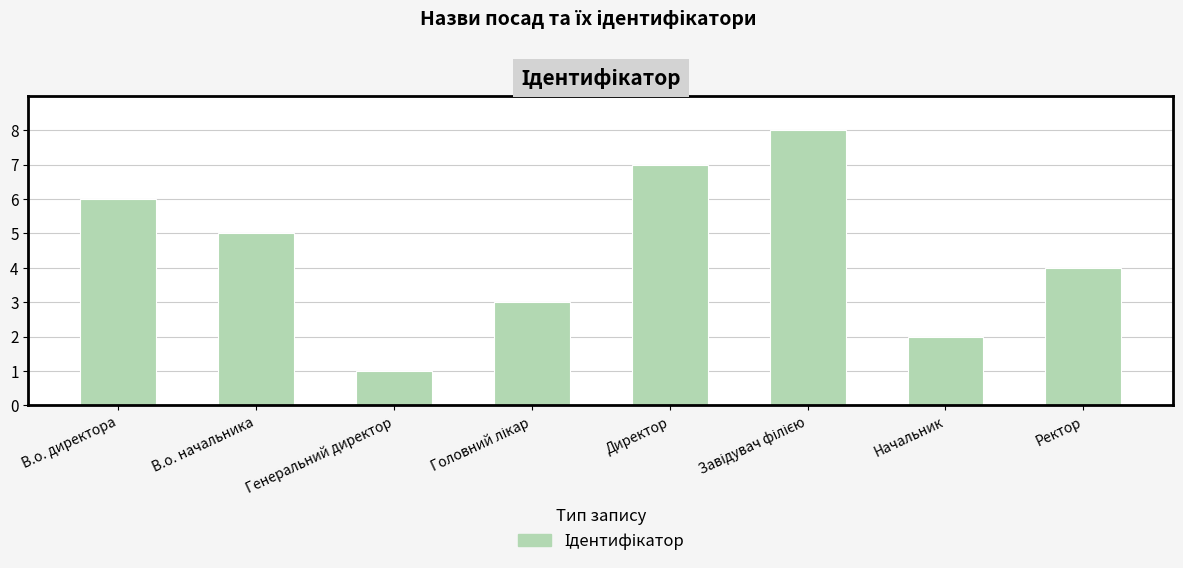

What is the value of the 6th bar from the left?

8